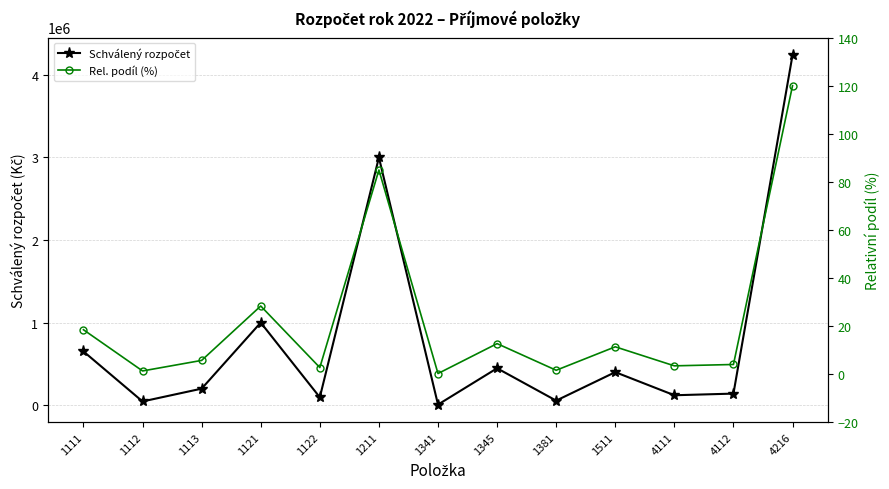

Reading left to right, transcribe all the data shown in this chart.

Schválený rozpočet: 651000.0	45000.0	200000.0	1000000.0	95000.0	3000000.0	7000.0	447000.0	55000.0	400000.0	120000.0	140000.0	4240000.0
Rel. podíl (%): 18.4	1.3	5.7	28.3	2.7	84.9	0.2	12.7	1.6	11.3	3.4	4.0	120.0